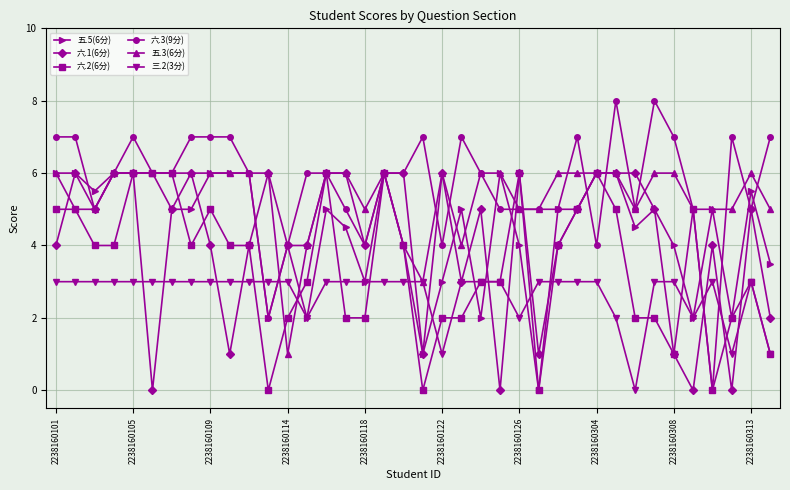

Which series has the largest range (max minus min)?

六.3(9分)